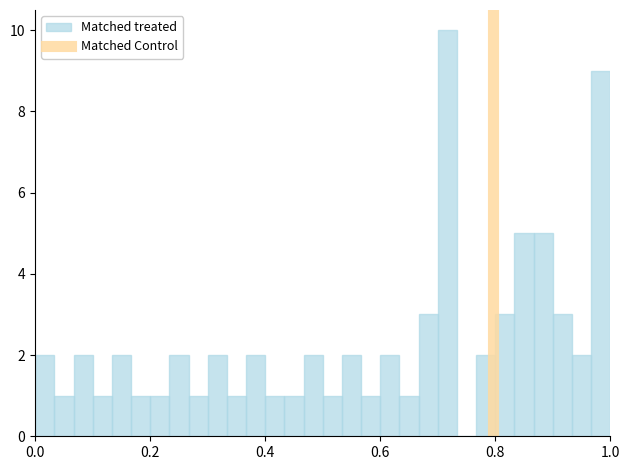

Around what value on the x-axis is the tallest bar? Give the approximate position of its centre, as read against the axis.

0.72